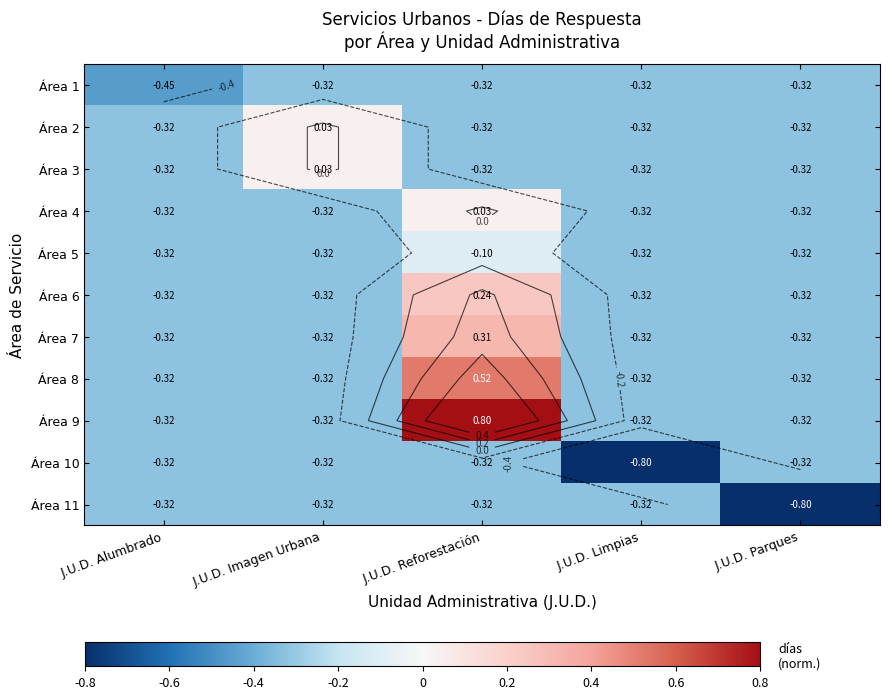

Rank the categories by Área 1 value from highest to lowest.

J.U.D. Imagen Urbana, J.U.D. Reforestación, J.U.D. Limpias, J.U.D. Parques, J.U.D. Alumbrado